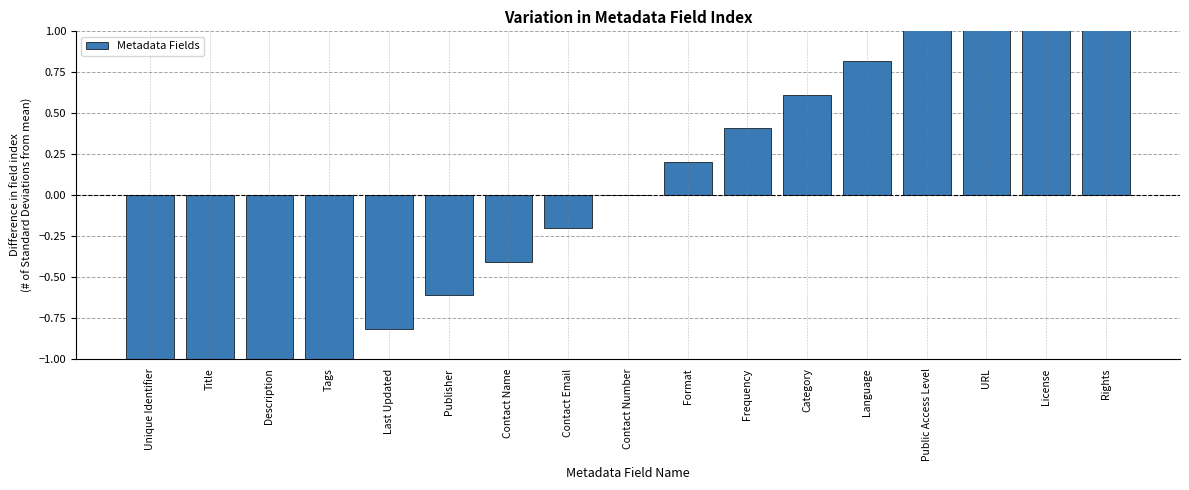

What is the maximum value shown in the chart?

1.6